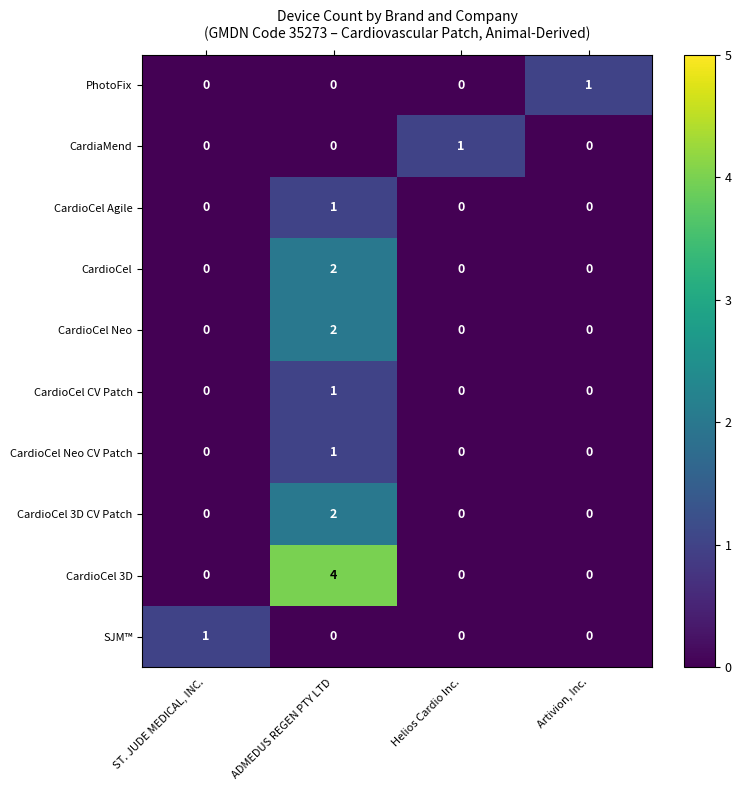

Is it true that CardioCel 3D equals 2 at Artivion, Inc.?

False